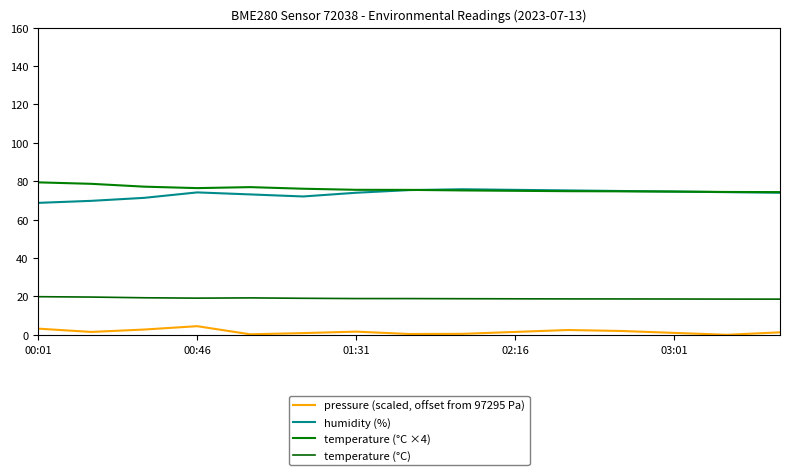

Does the chart display data point markers on the line(s)?

No